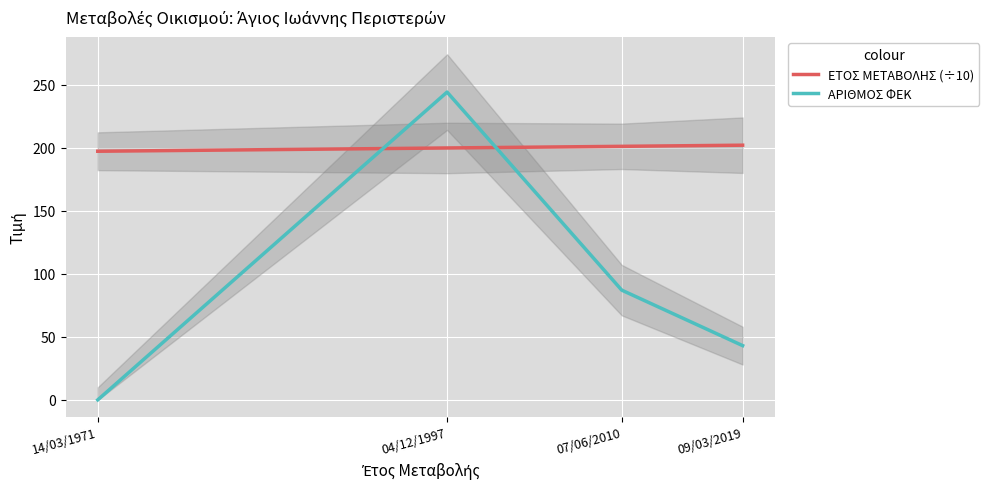

At 14/03/1971, list the series in order from largest to smallest.

ΕΤΟΣ ΜΕΤΑΒΟΛΗΣ (÷10), ΑΡΙΘΜΟΣ ΦΕΚ